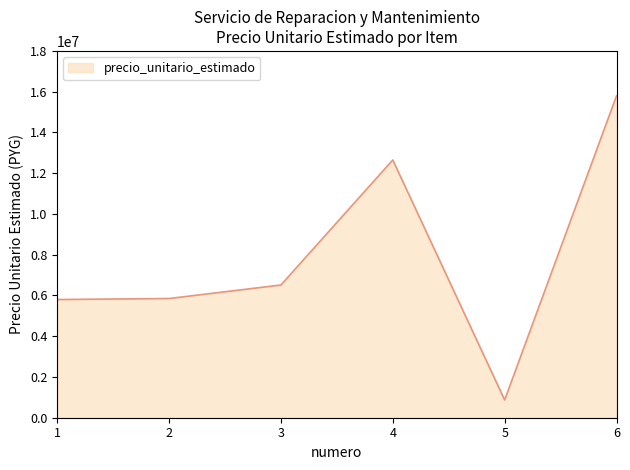

What is the average value?

7913000